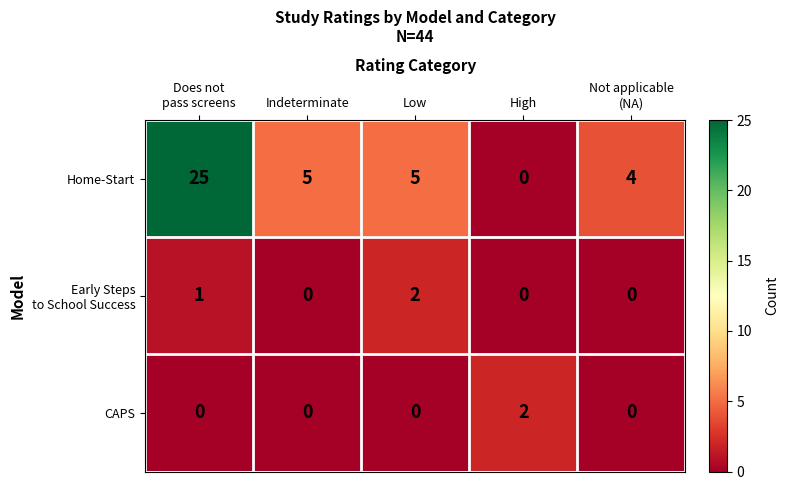

At which category is the sum across all series the highest?

Does not
pass screens